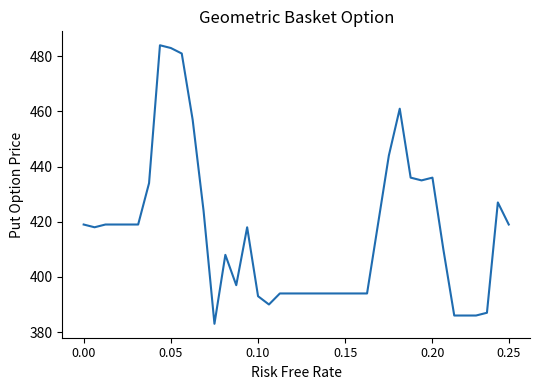

What is the maximum value shown in the chart?

484